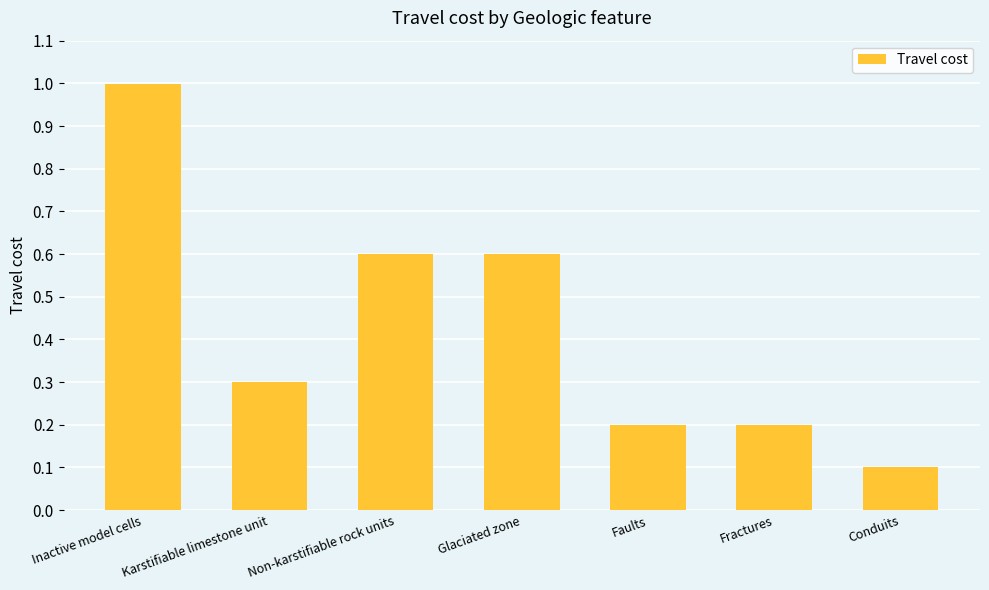

What is the label of the 7th bar from the right?

Inactive model cells